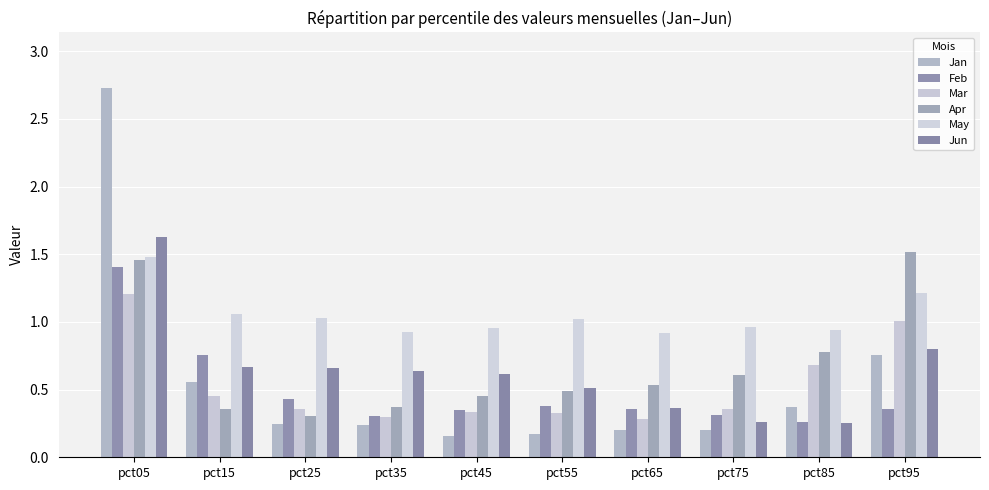

The value of Jan at pct25 is 0.2. True or false?

True